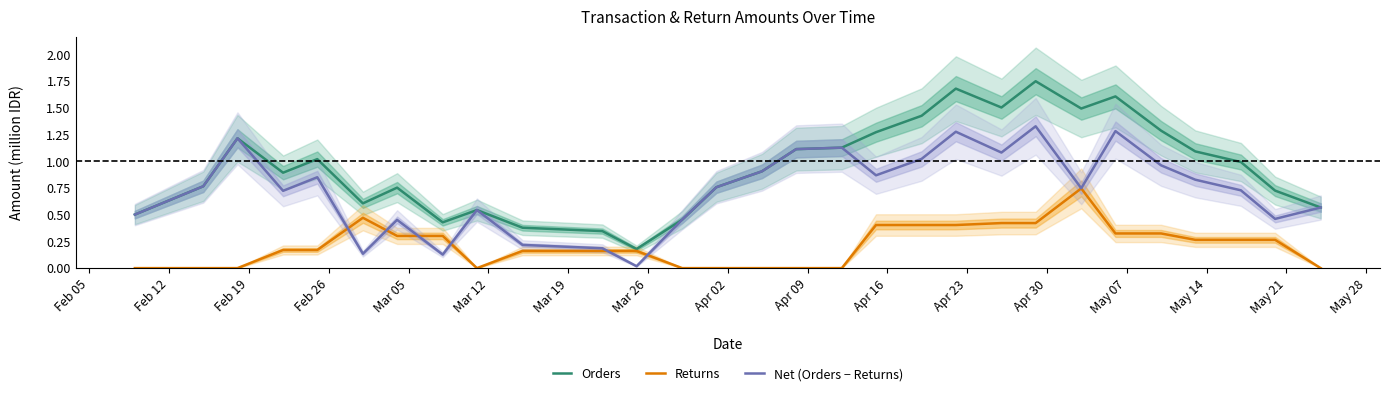

What is the difference between the maximum and minimum values in the Returns series?

0.7